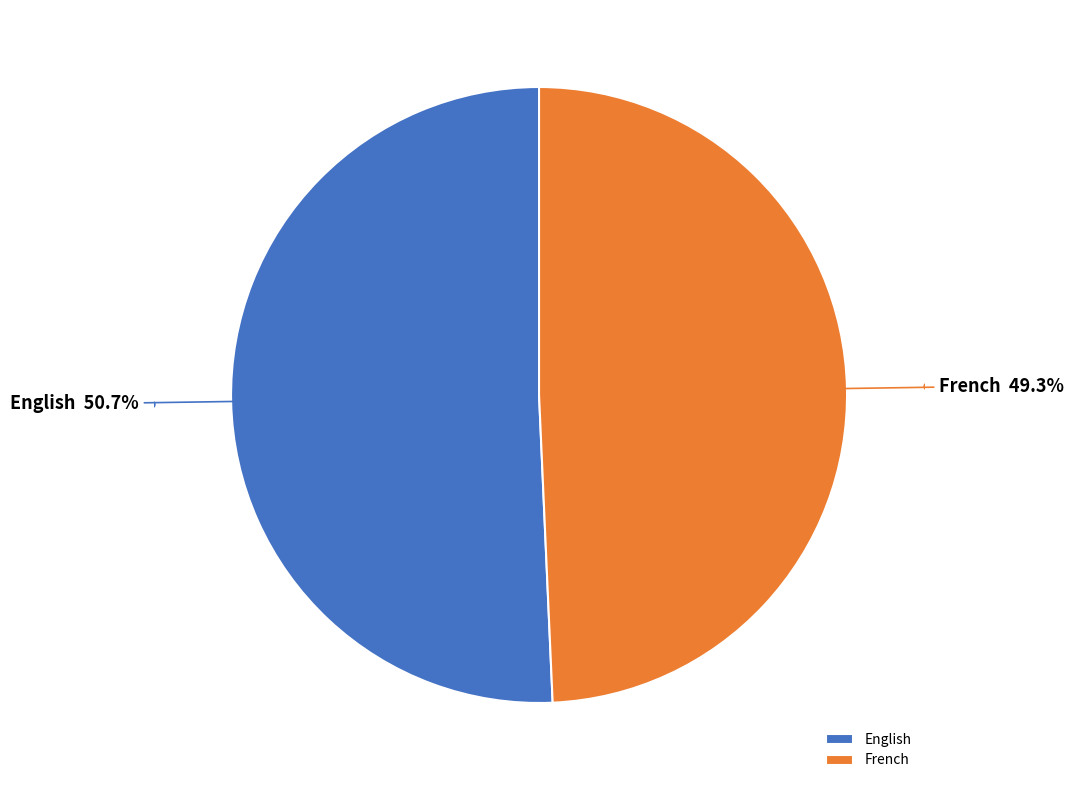

True or false: French accounts for 55% of the total.

False